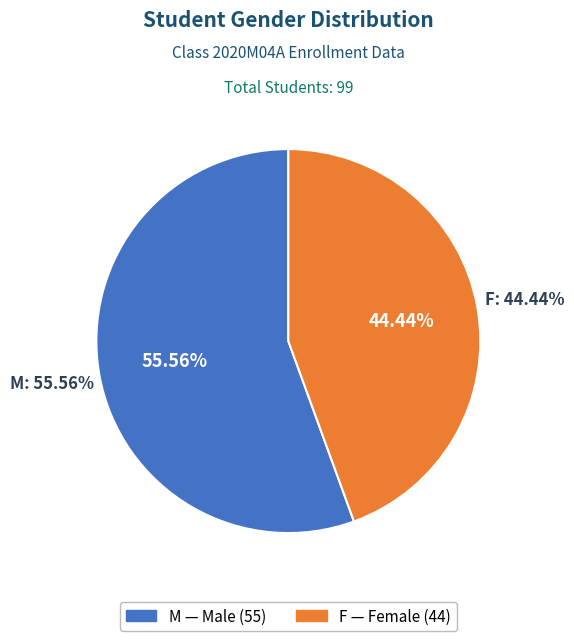

How many segments does this pie chart have?

2